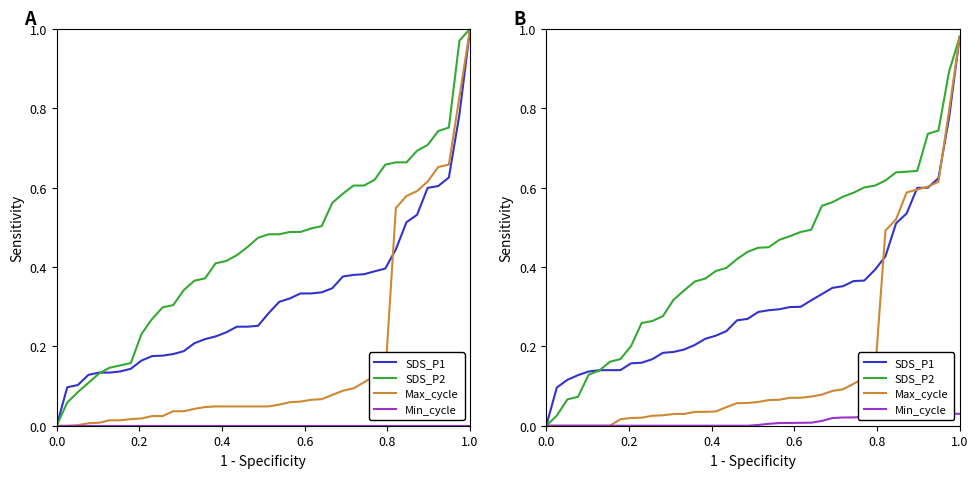

What is the sum of the Max_cycle values at 6 and 24?

0.1